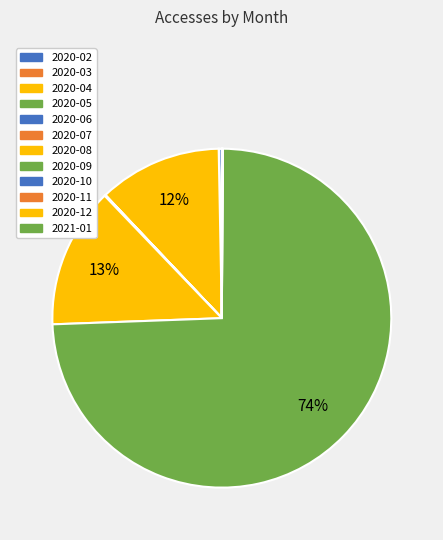

To the nearest percent, what is the difference between the largest and smallest slice percentages?

74%